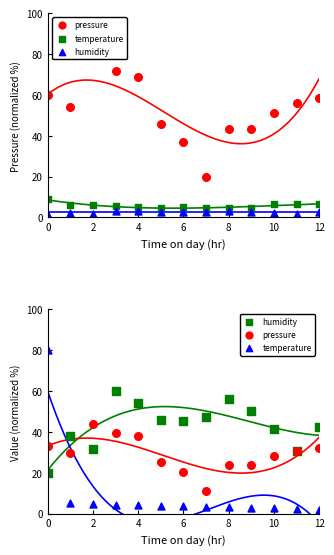

What are all the series names shown in the legend?

pressure, temperature, humidity